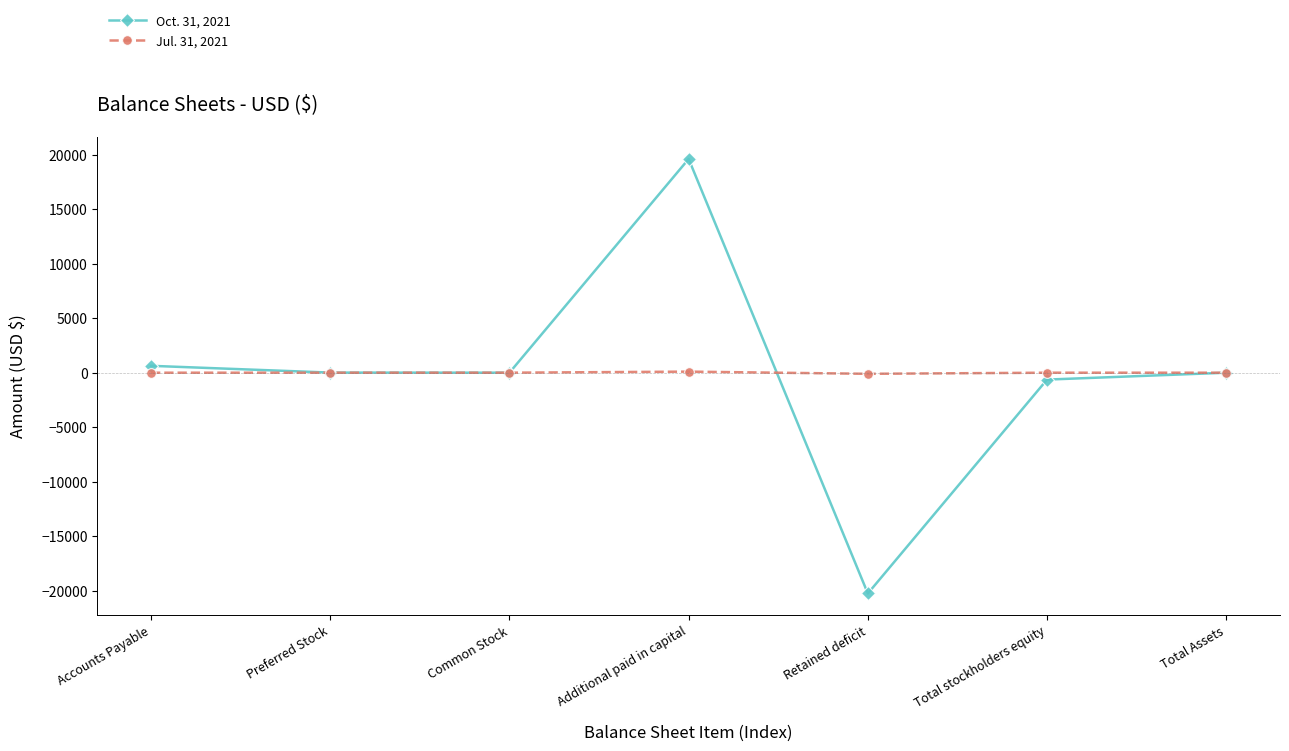

At which category does the chart reach its minimum across all series?

Retained deficit